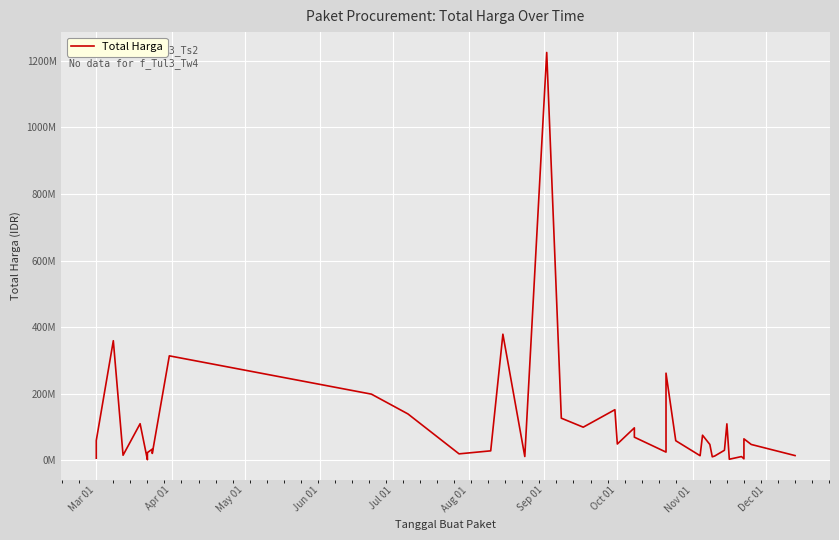

How many interior local valleys (lower than both neighbors) does the data have?

12